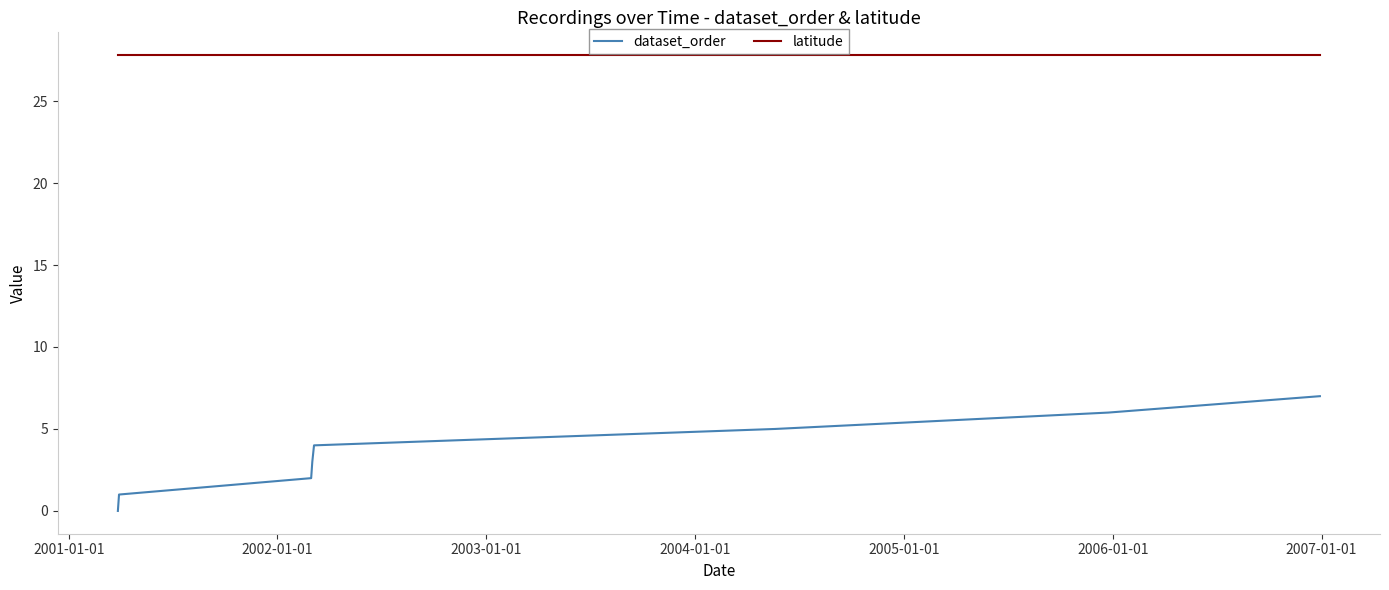

How many dataset_order values are between 2 and 6?

5